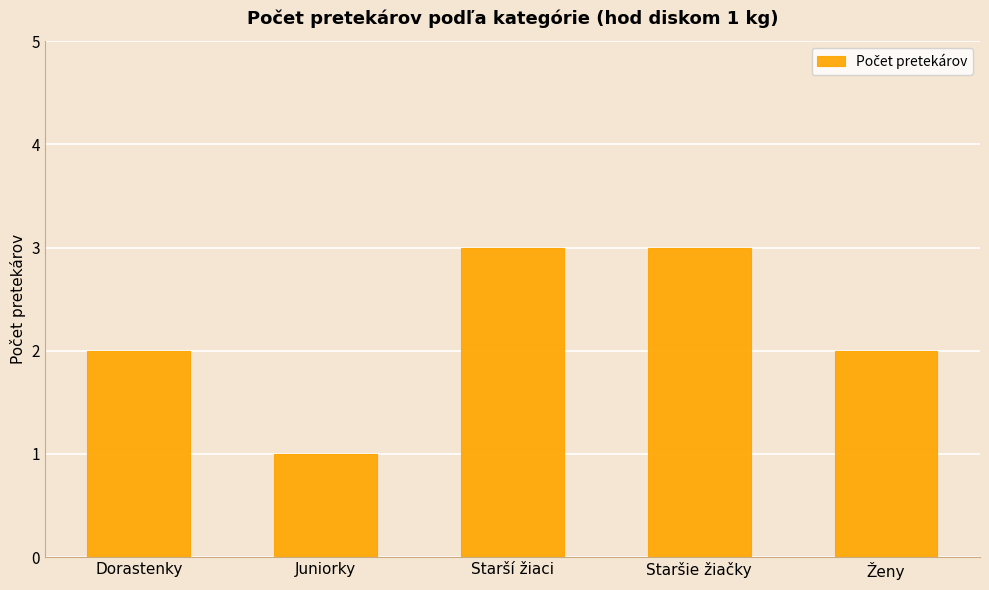

Between Dorastenky and Juniorky, which is larger?

Dorastenky